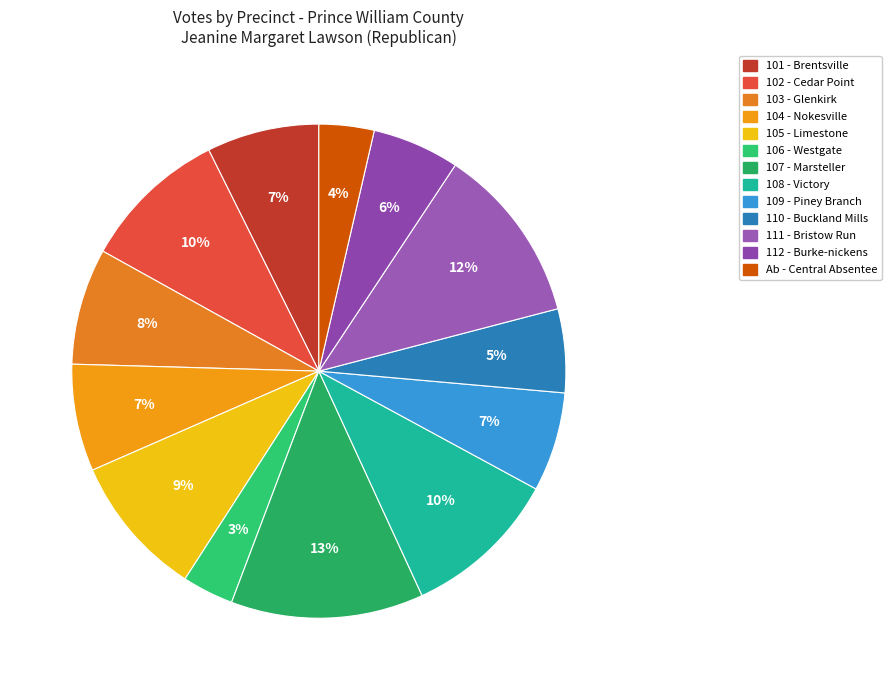

Does 105 - Limestone account for over 50% of the chart?

No